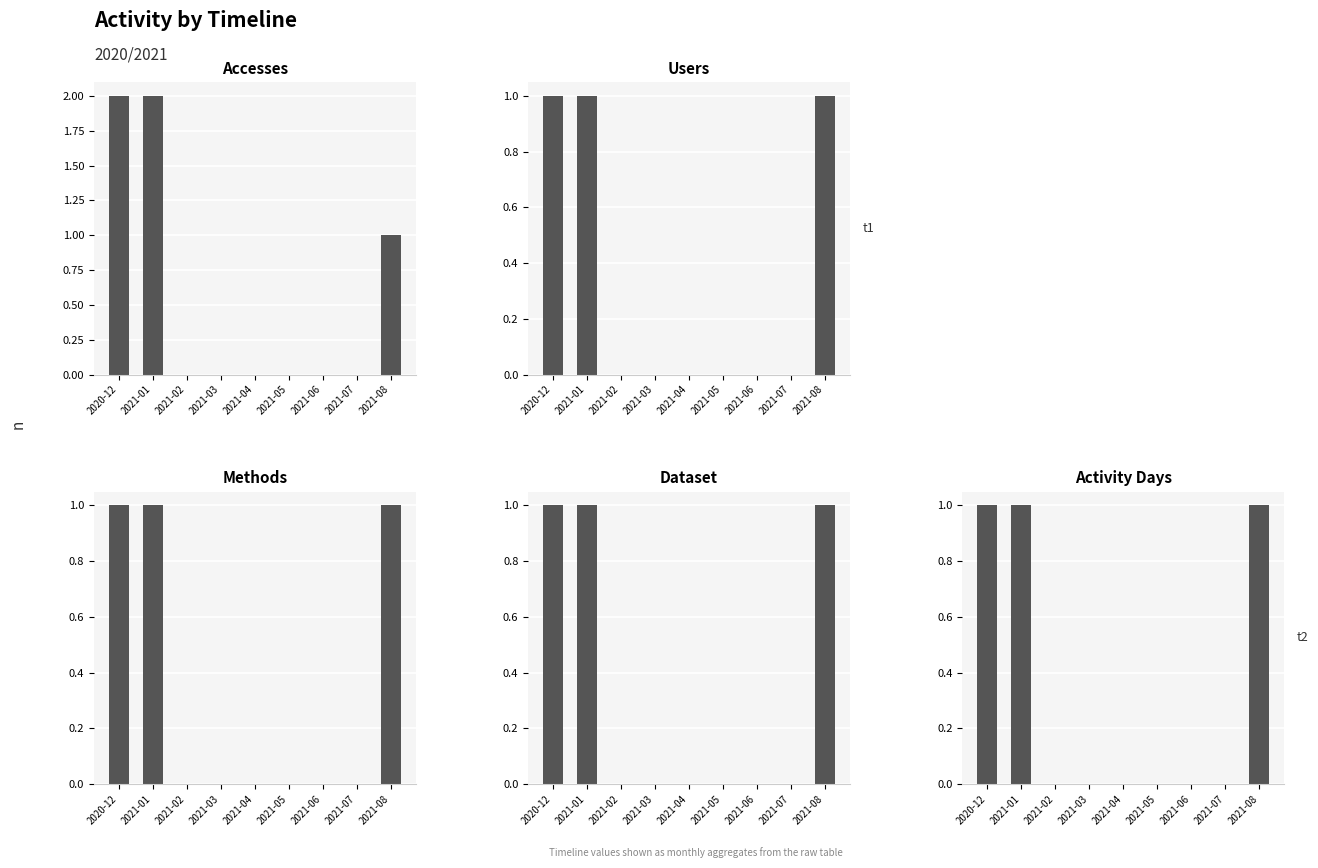

What is the value of the Dataset bar at the 1st from the left?

1